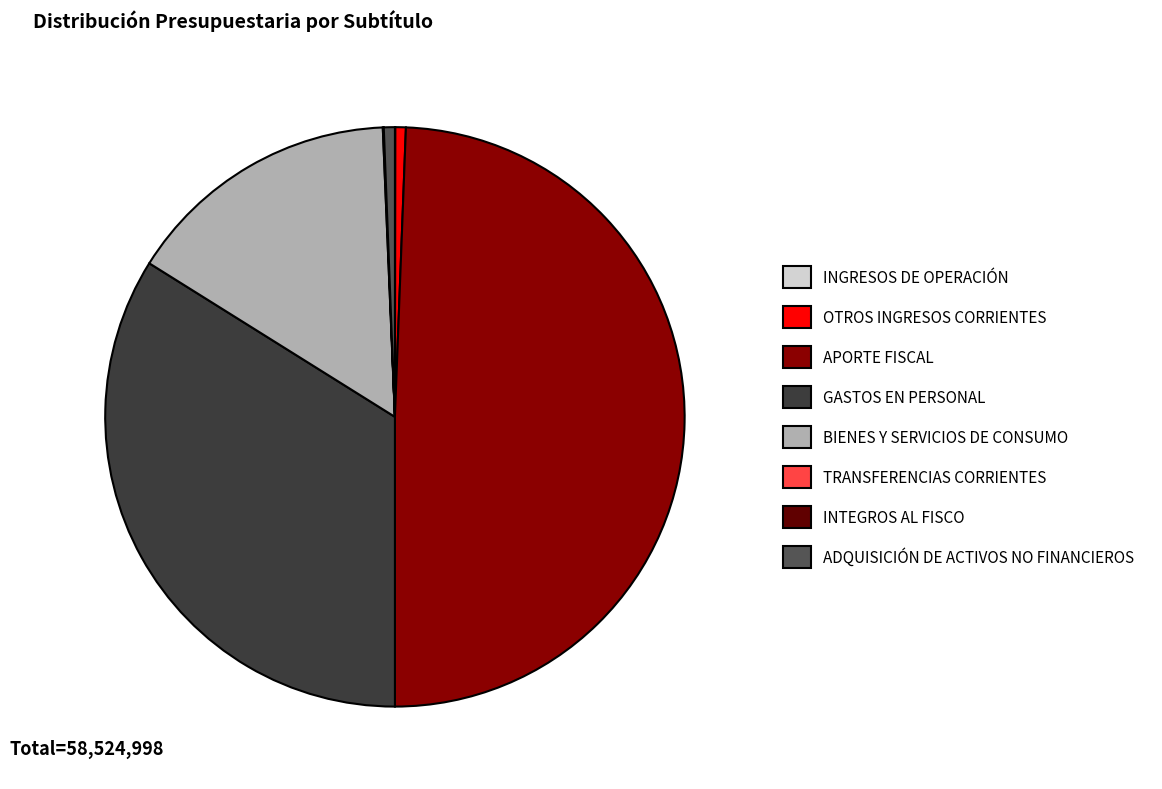

True or false: GASTOS EN PERSONAL accounts for 34% of the total.

True